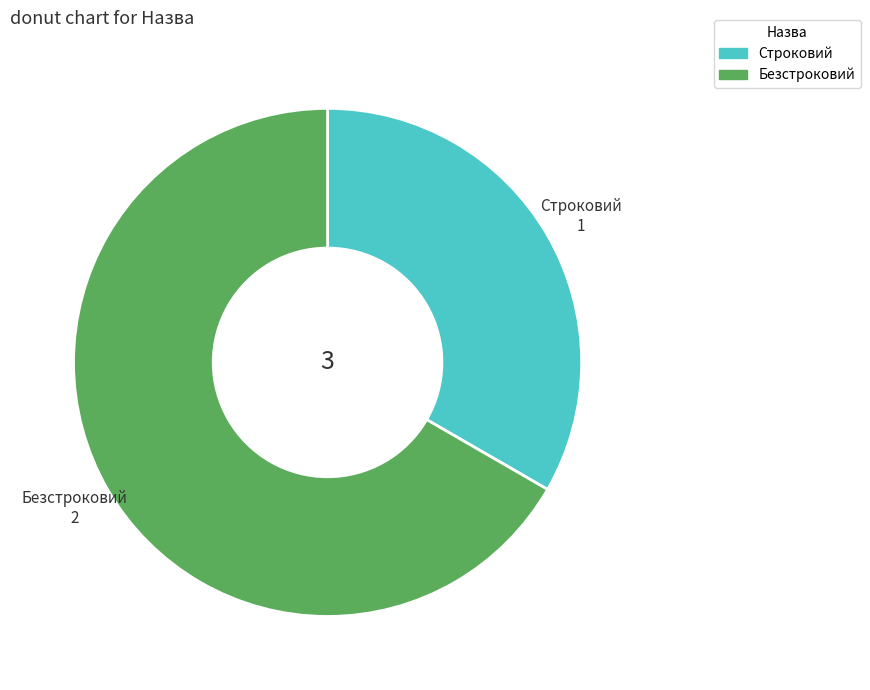

Does Строковий represent more than half of the total?

No